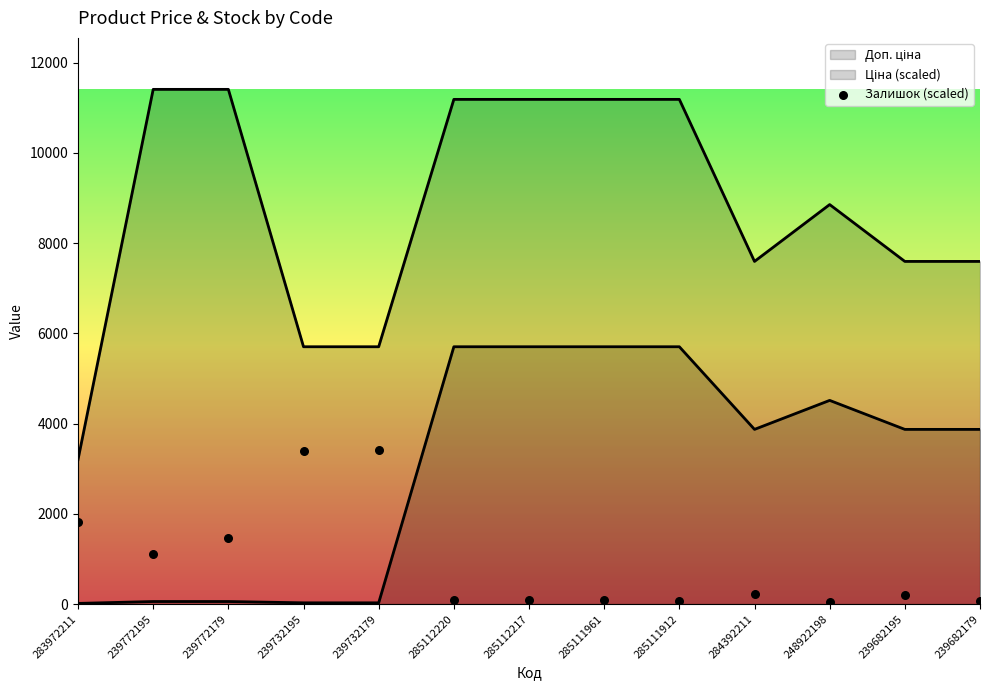

Which has a higher value, 239772195 or 285112220?

239772195